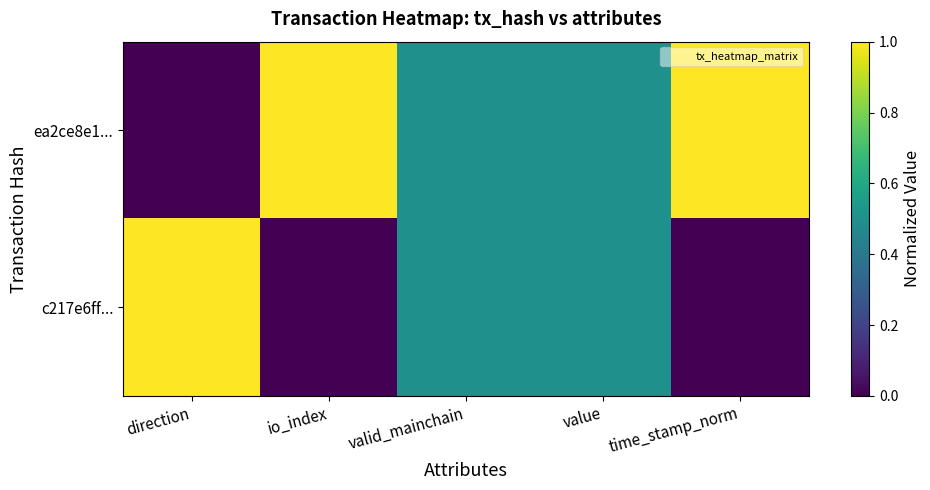

Between valid_mainchain and time_stamp_norm, which series saw the biggest shift?

ea2ce8e1...